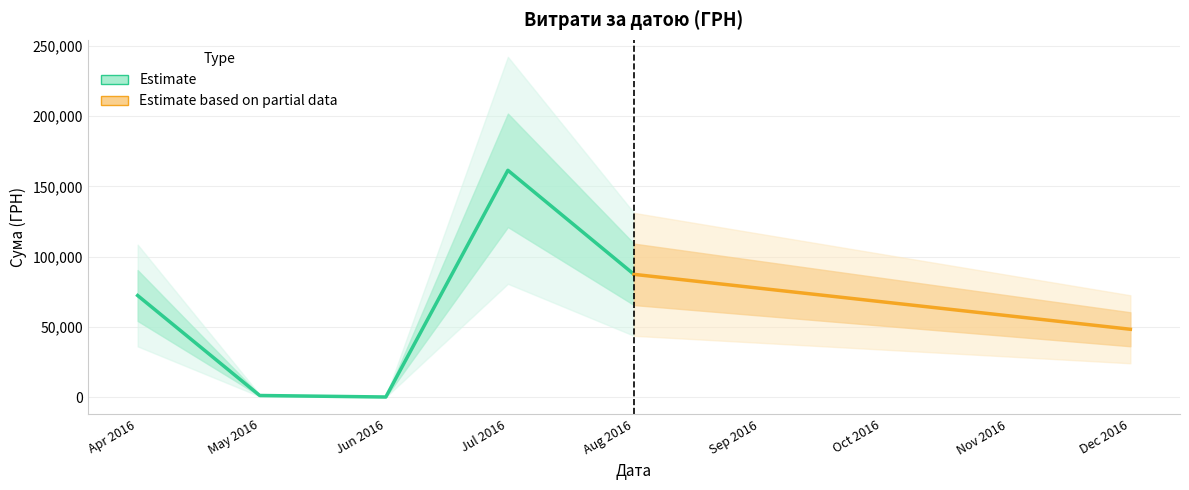

Does the chart display data point markers on the line(s)?

No